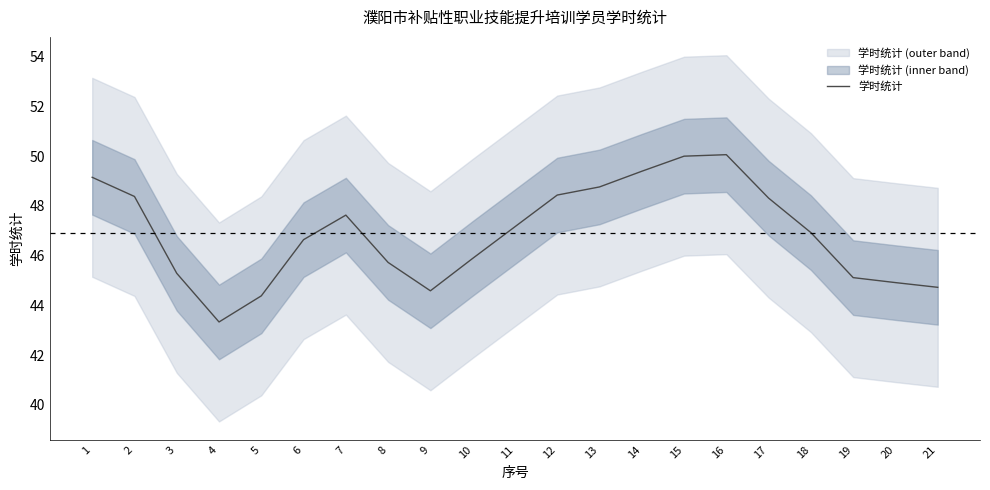

What is the value of the 18th point from the left?

46.9